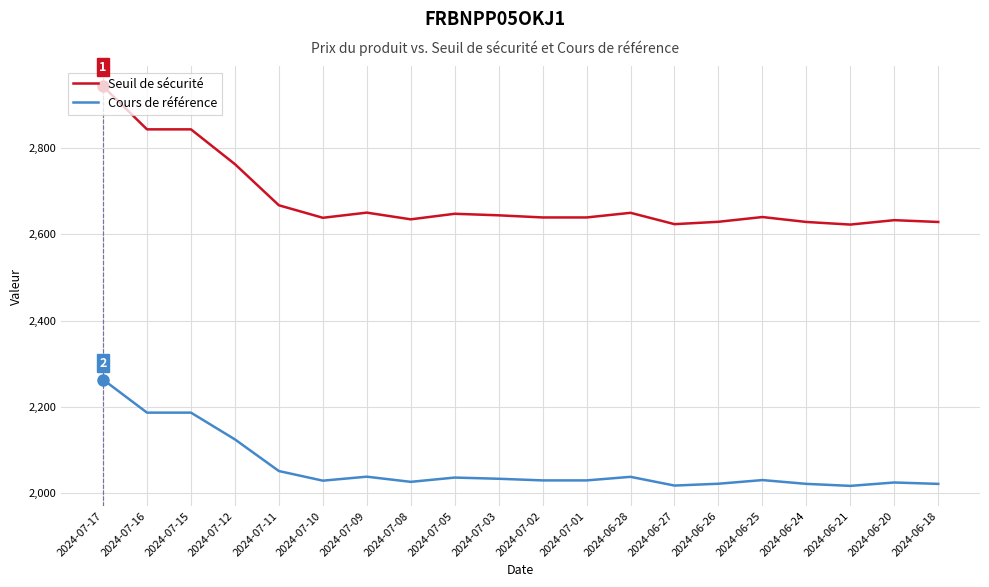

Which series has the largest total across all categories?

Seuil de sécurité